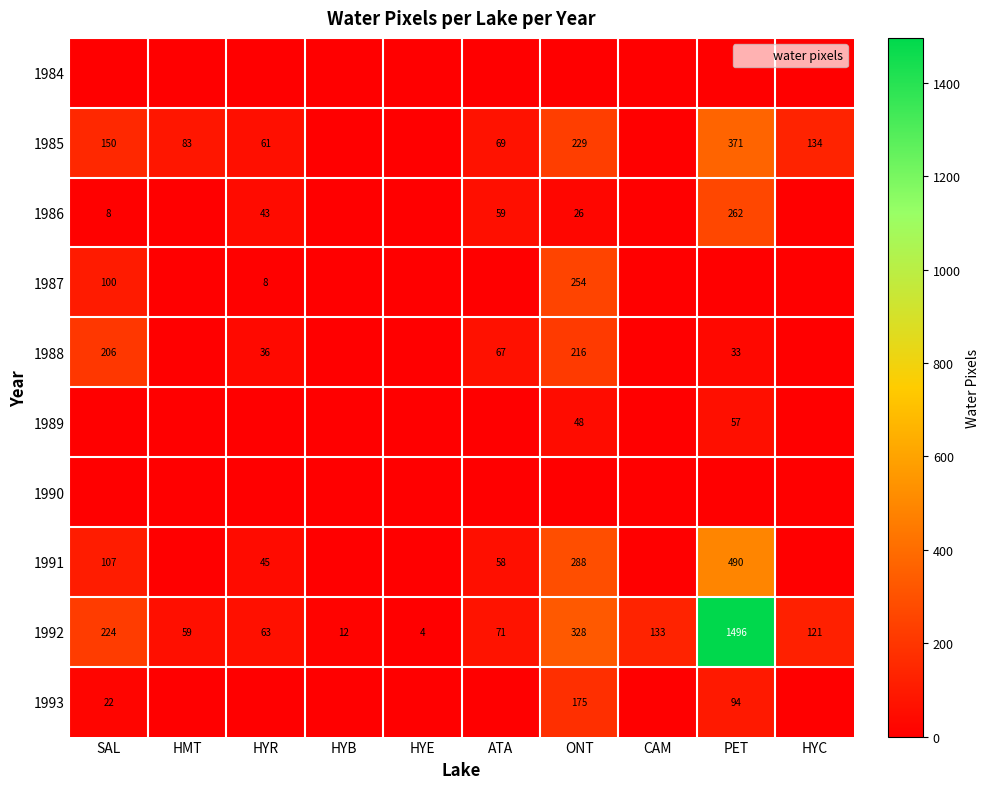

What is the sum of the 1991 values at HYR and PET?

535